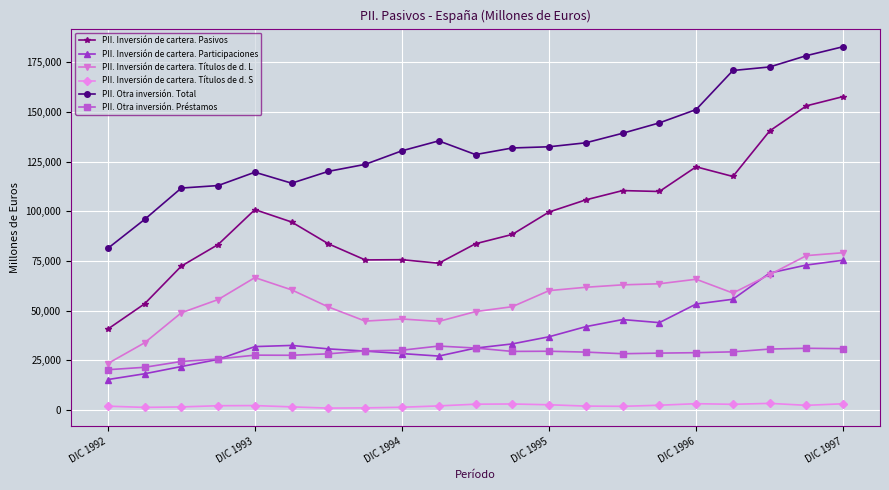

True or false: PII. Inversión de cartera. Participaciones and PII. Otra inversión. Total cross at least once.

False